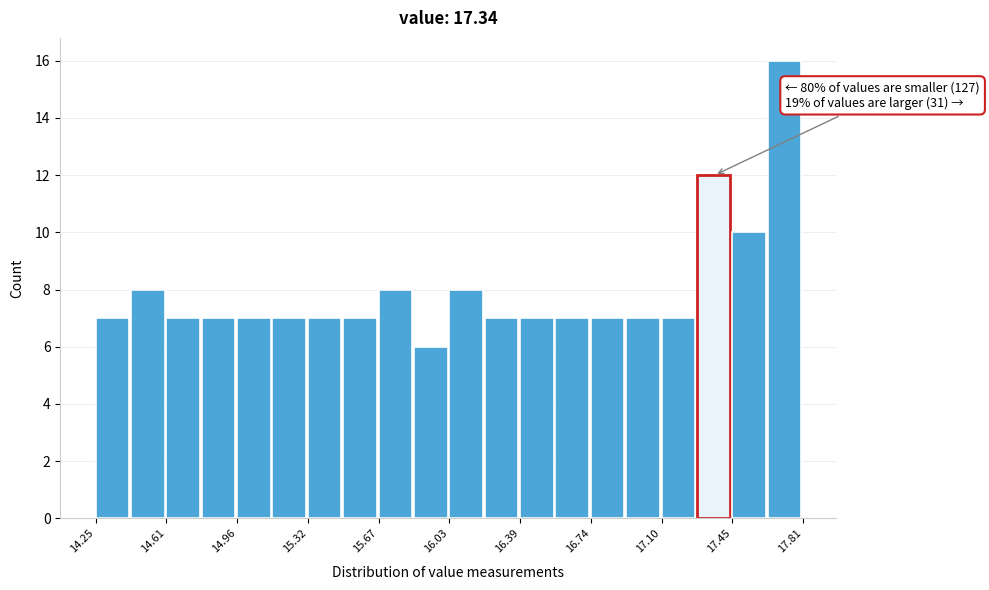

Read against the x-axis, roughly where is the centre of the tallest bar?

17.70